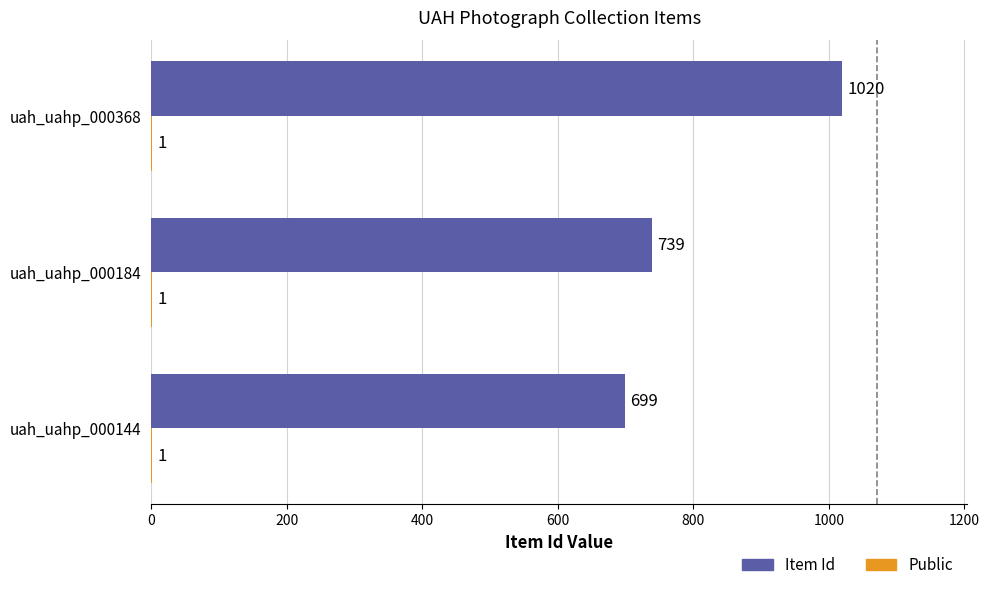

What is the total value across all series at uah_uahp_000144?

700